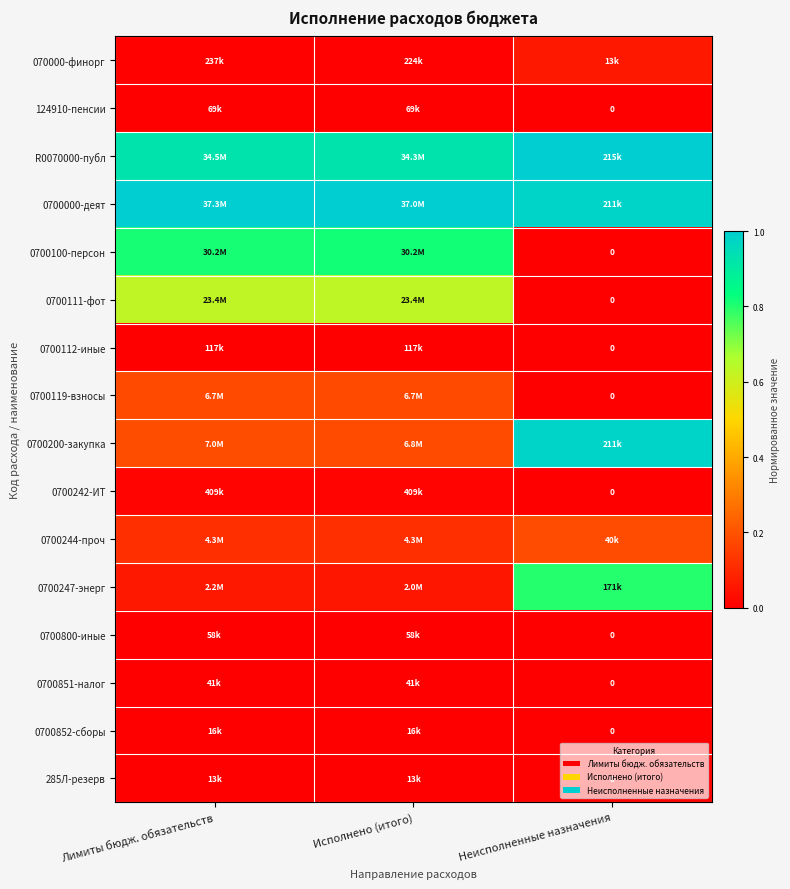

The 0700200-закупка series shows 1.4 at Неисполненные назначения. True or false?

False